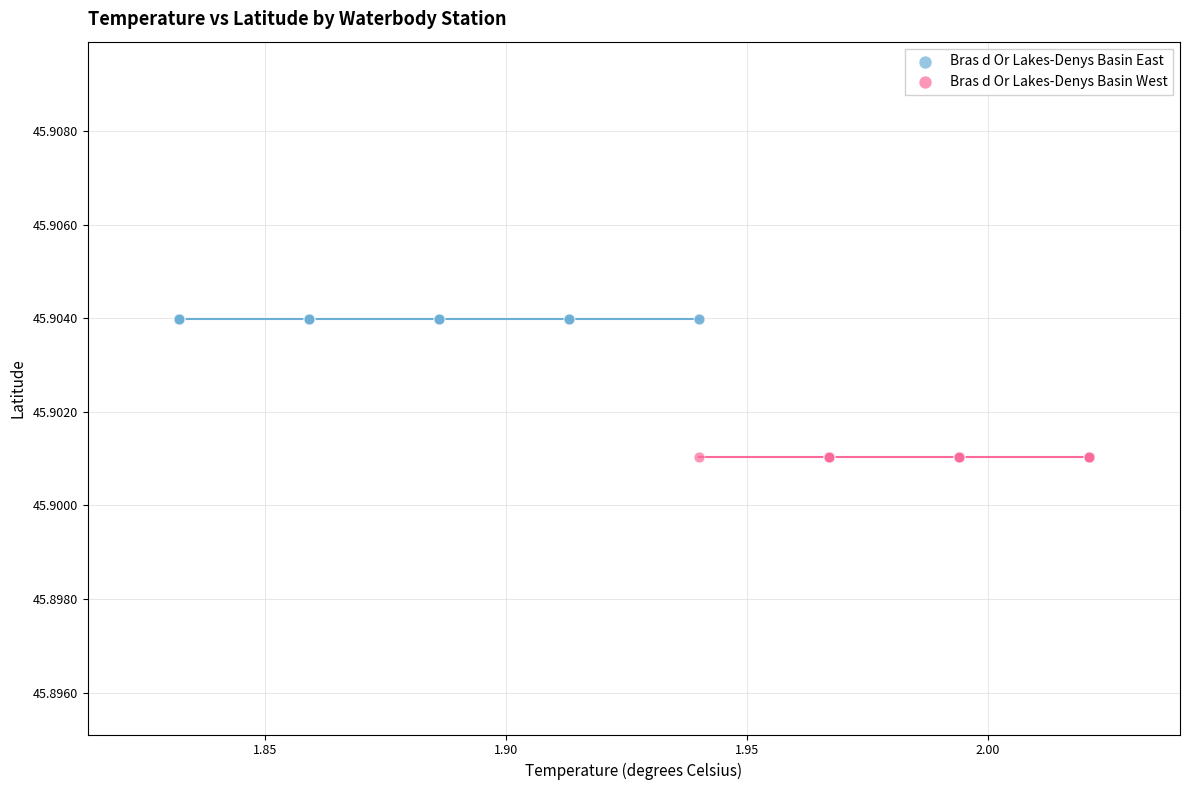

Which series contains the highest Y value?

Bras d Or Lakes-Denys Basin East